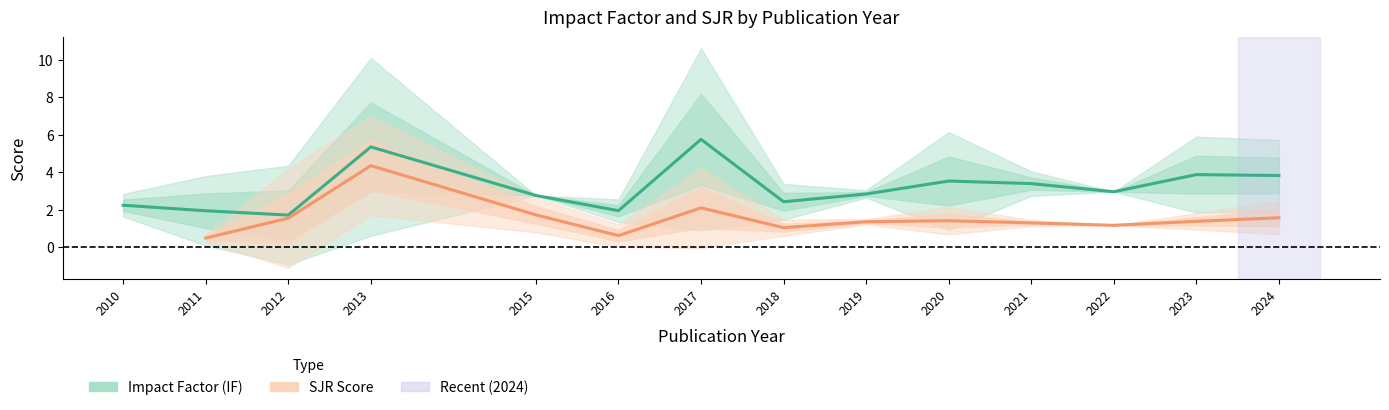

At how many categories does at least one series exceed 7?

2